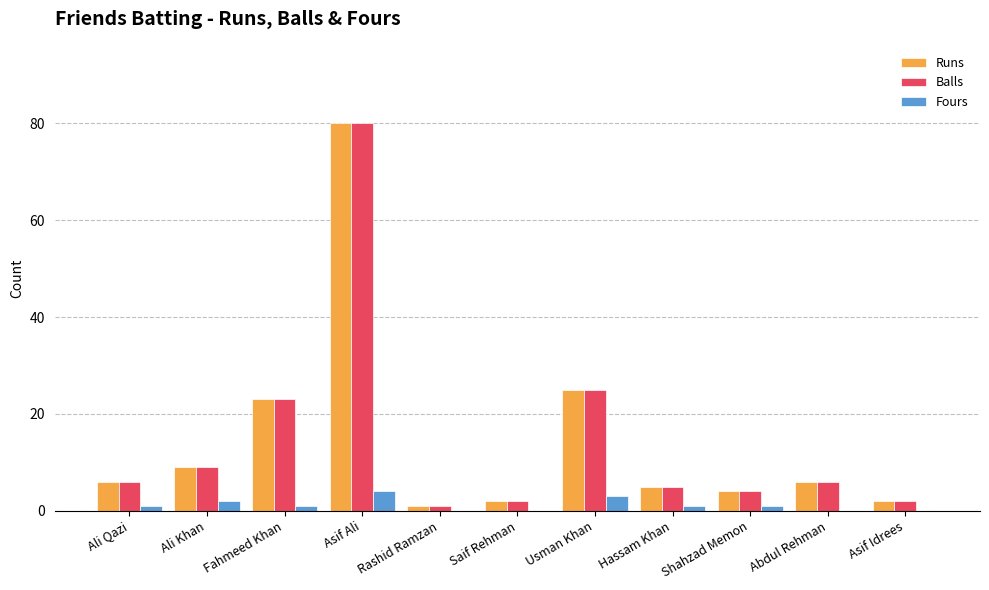

At which label is Fours closest to 2?

Ali Khan